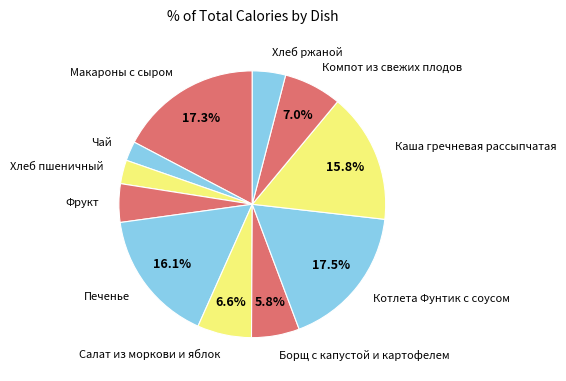

Which category has the smallest portion of the pie?

Чай